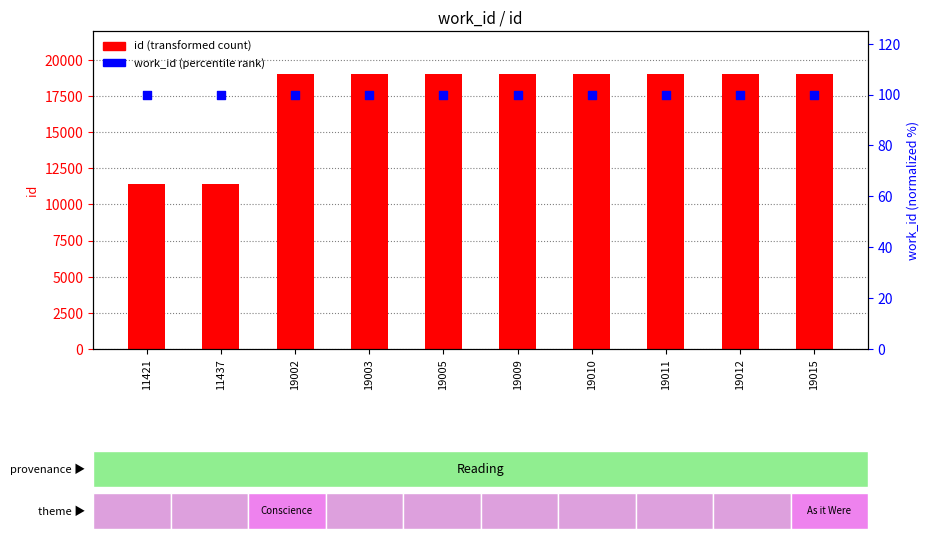

Which series contains the highest Y value?

id